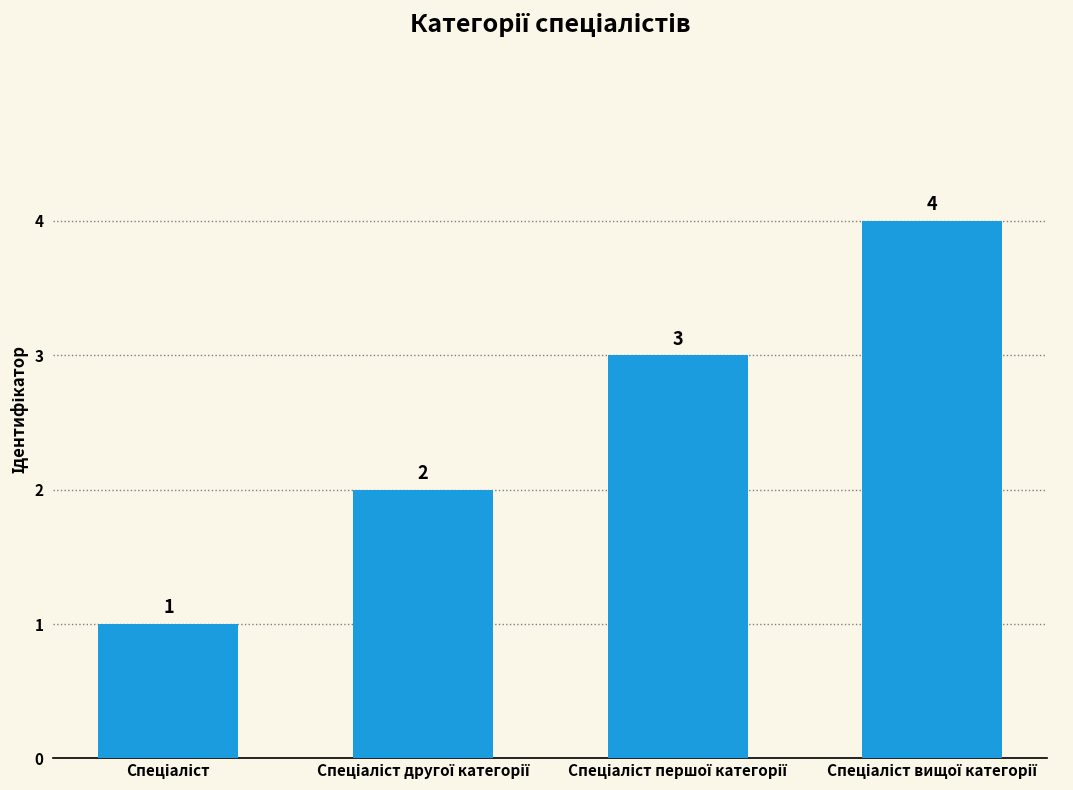

What is the greatest value displayed?

4